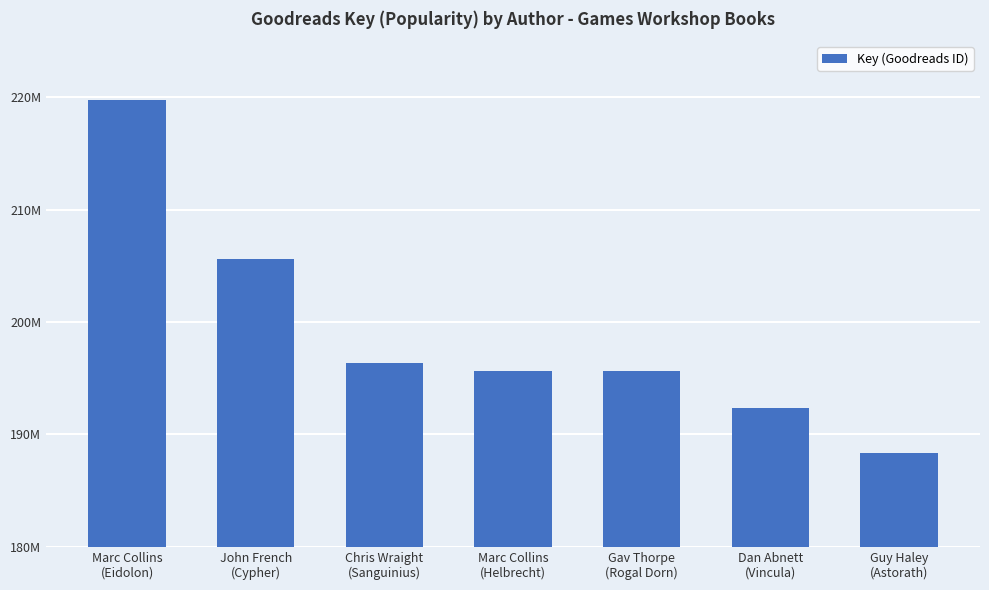

Reading left to right, extract all data points from this chart.

Marc Collins
(Eidolon)=219727326	John French
(Cypher)=205589940	Chris Wraight
(Sanguinius)=196350997	Marc Collins
(Helbrecht)=195636460	Gav Thorpe
(Rogal Dorn)=195635755	Dan Abnett
(Vincula)=192391746	Guy Haley
(Astorath)=188328290